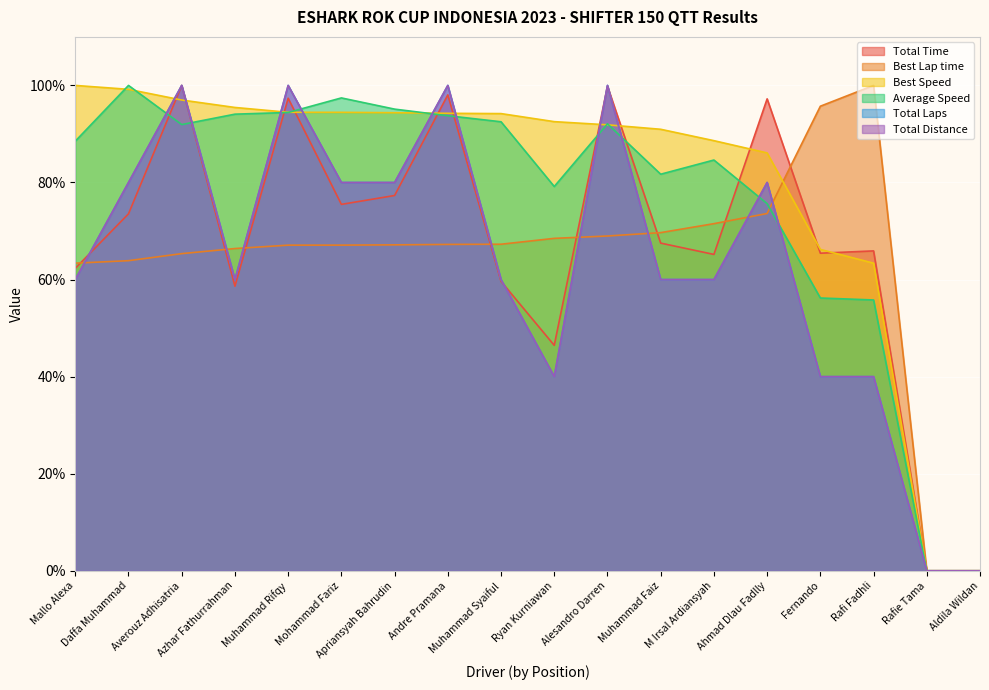

How many series are shown in this chart?

6